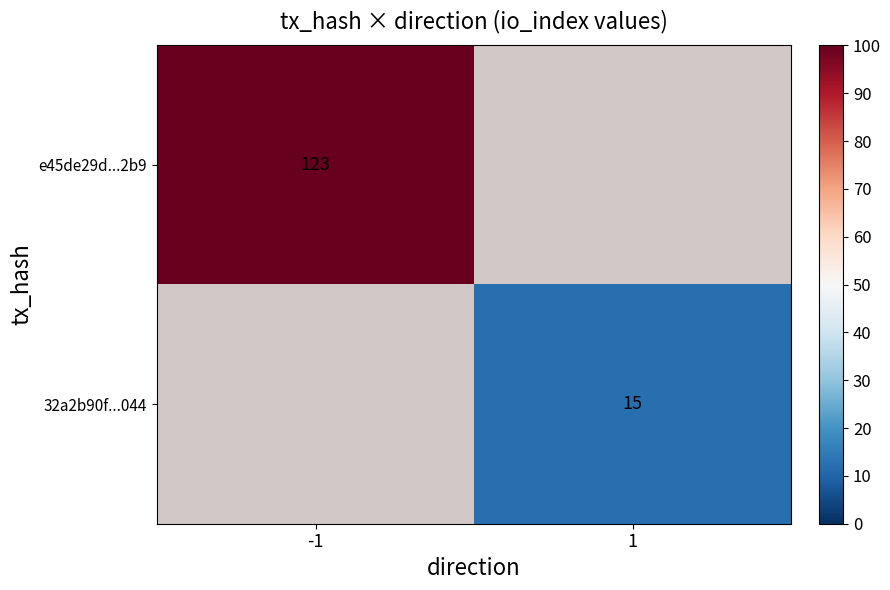

Is it true that e45de29d...2b9 equals 216 at -1?

False